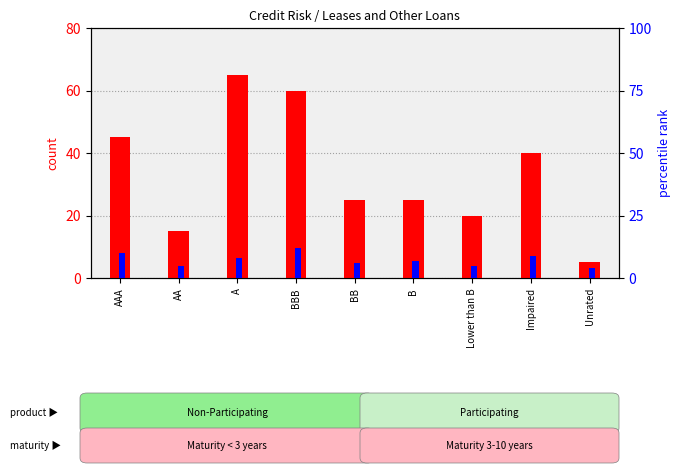

Reading left to right, extract all data points from this chart.

count: AAA=45	AA=15	A=65	BBB=60	BB=25	B=25	Lower than B=20	Impaired=40	Unrated=5
percentile rank within the sample: AAA=10	AA=5	A=8	BBB=12	BB=6	B=7	Lower than B=5	Impaired=9	Unrated=4